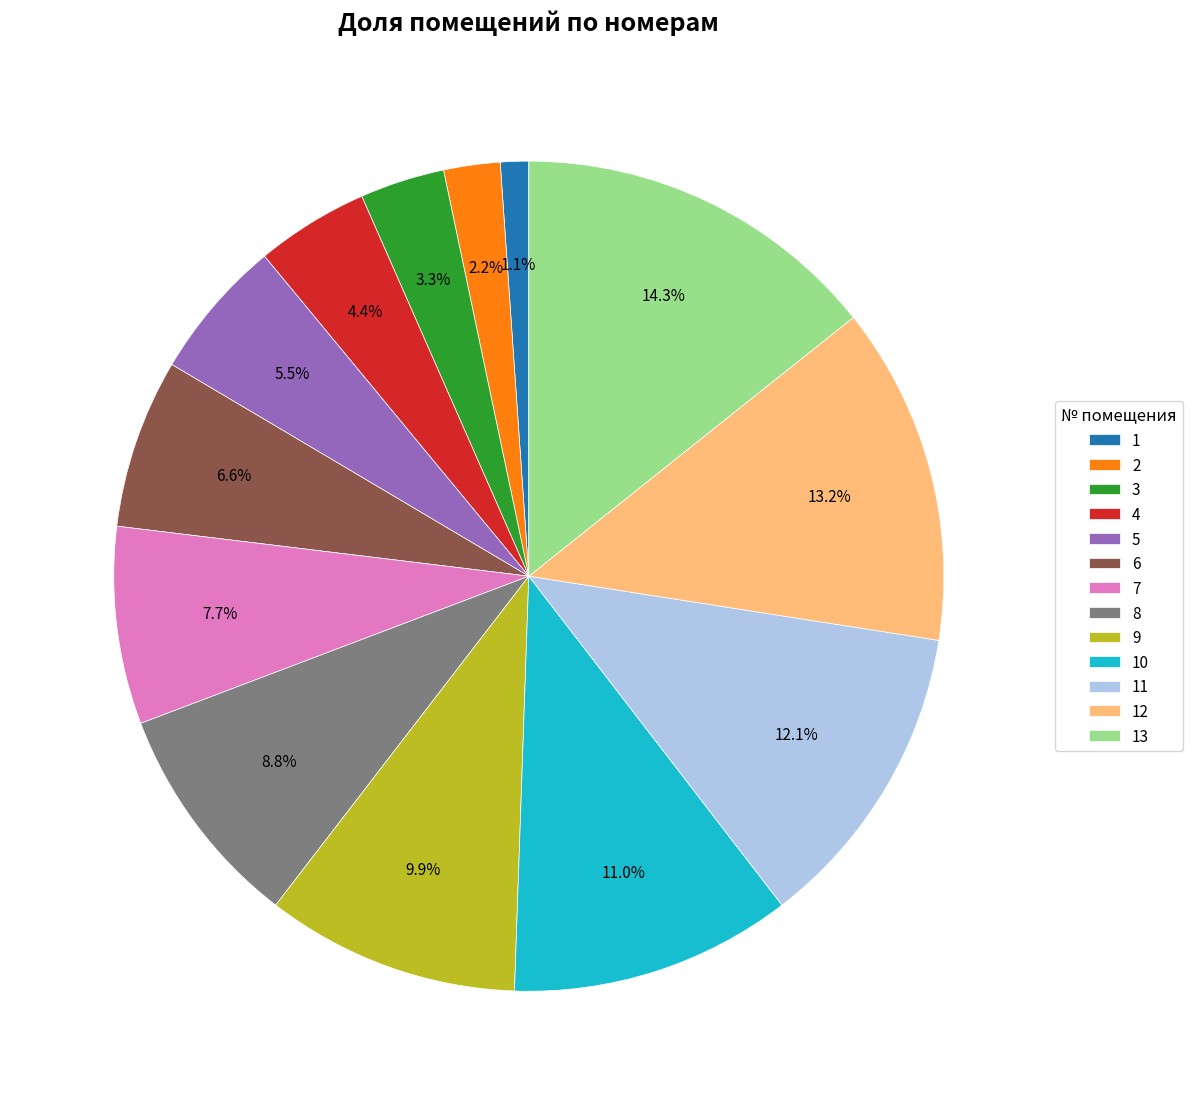

True or false: 5 accounts for 11% of the total.

False